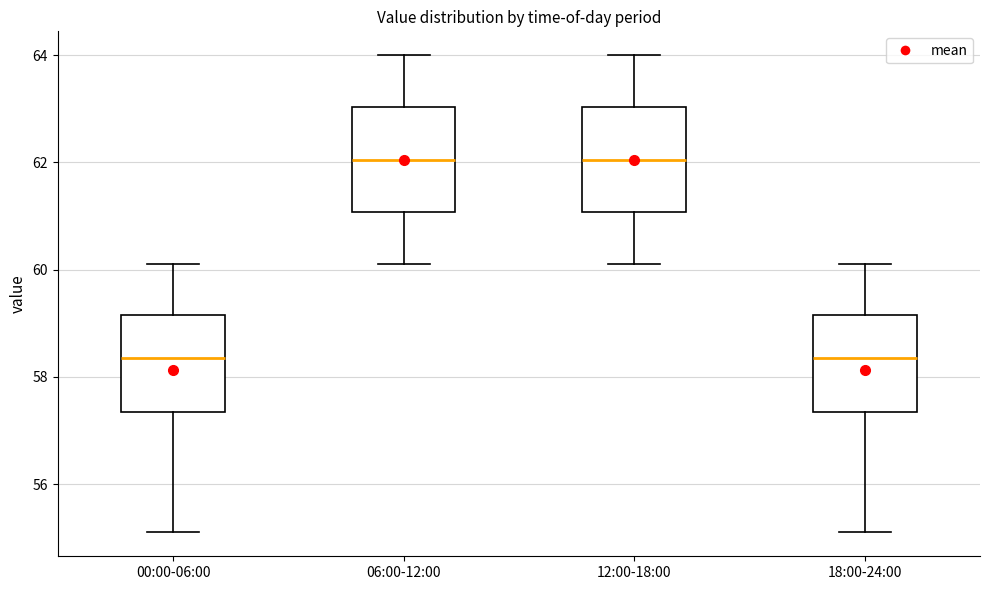

Reading left to right, transcribe this box plot: for each box, give where its median line is, the range the box spans, and where its two whiskers end, as read against the y-axis. The values are not printed on the chart, so give them approximately, as read against the axis.

00:00-06:00: median 58.4, box 57.4 to 59.2, whiskers 55.2 to 60.2
06:00-12:00: median 62.0, box 61.0 to 63.0, whiskers 60.2 to 64.0
12:00-18:00: median 62.0, box 61.0 to 63.0, whiskers 60.2 to 64.0
18:00-24:00: median 58.4, box 57.4 to 59.2, whiskers 55.2 to 60.2